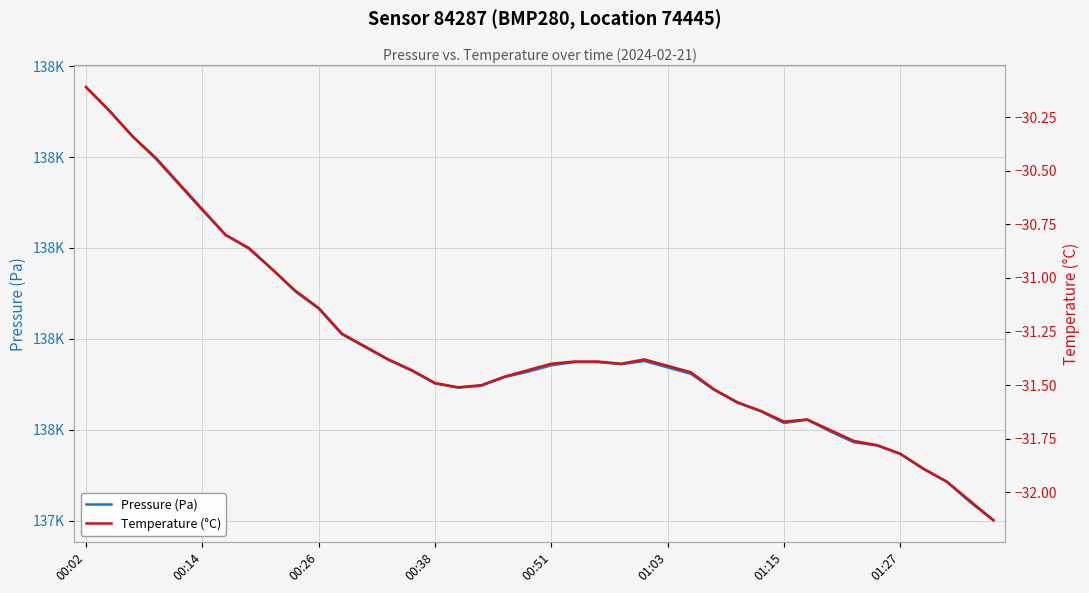

The value of Temperature (°C) at 19 is -48.1. True or false?

False